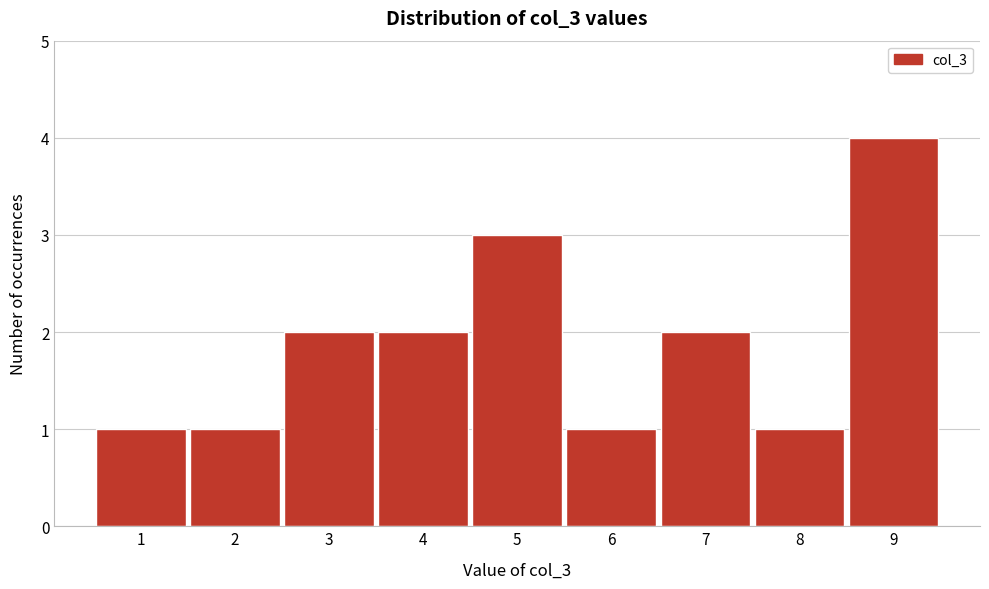

What is the height of the bar covering 1.5 to 2.5 on the x-axis? The values are not printed on the chart, so give them approximately, as read against the axis.

1